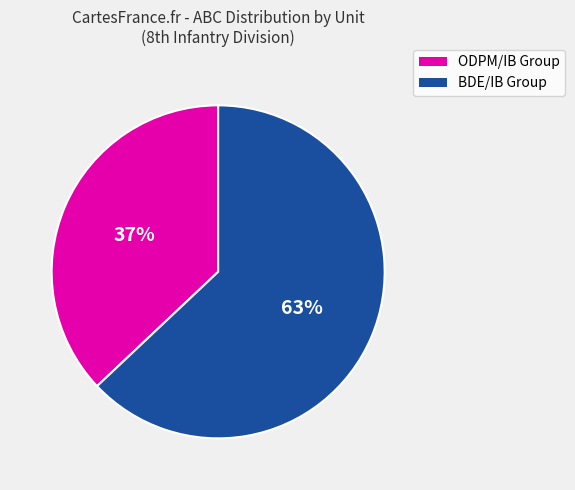

To the nearest percent, what is the average slice percentage?

50%